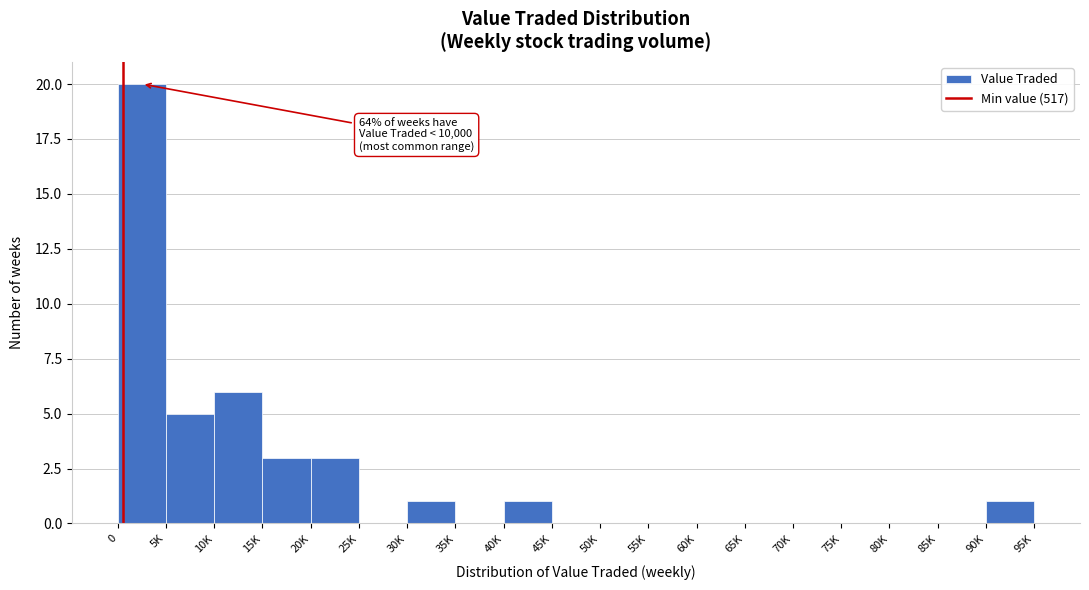

Reading left to right, transcribe all the data shown in this chart.

0=20	5K=5	10K=6	15K=3	20K=3	25K=0	30K=1	35K=0	40K=1	45K=0	50K=0	55K=0	60K=0	65K=0	70K=0	75K=0	80K=0	85K=0	90K=1